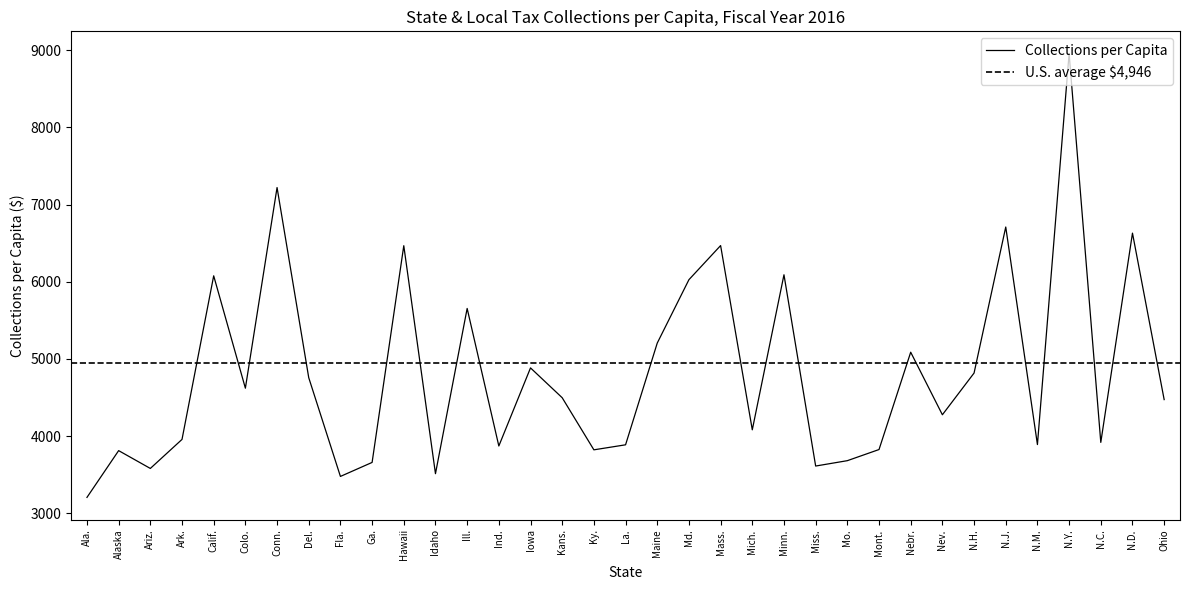

Rank the categories by value from lowest to highest.

Ala., Fla., Idaho, Ariz., Miss., Ga., Mo., Alaska, Ky., Mont., Ind., La., N.M., N.C., Ark., Mich., Nev., Ohio, Kans., Colo., Del., N.H., Iowa, Nebr., Maine, Ill., Md., Calif., Minn., Hawaii, Mass., N.D., N.J., Conn., N.Y.